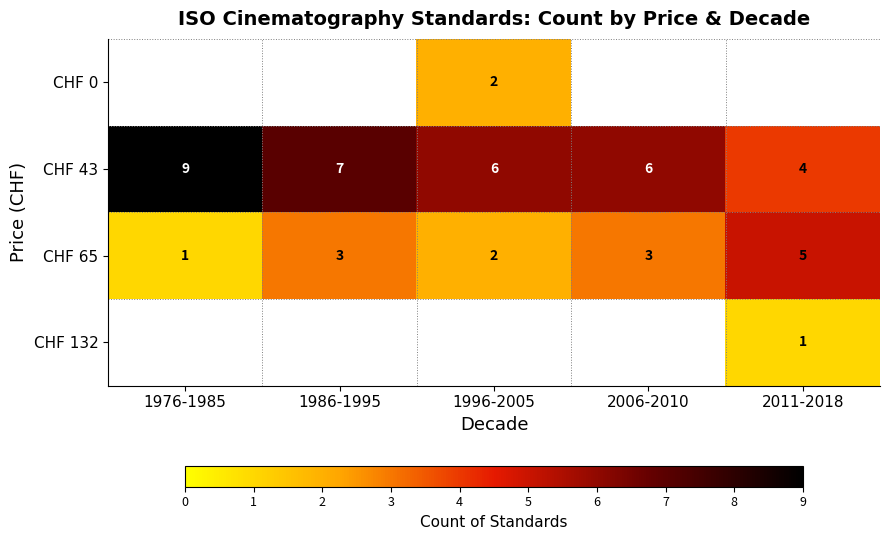

What is the minimum value shown in the chart?

1.0